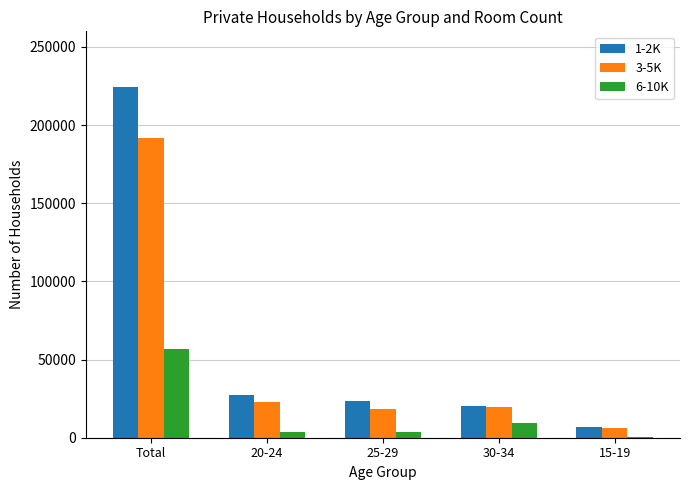

What is the sum of the 3-5K values at 25-29 and Total?

210293